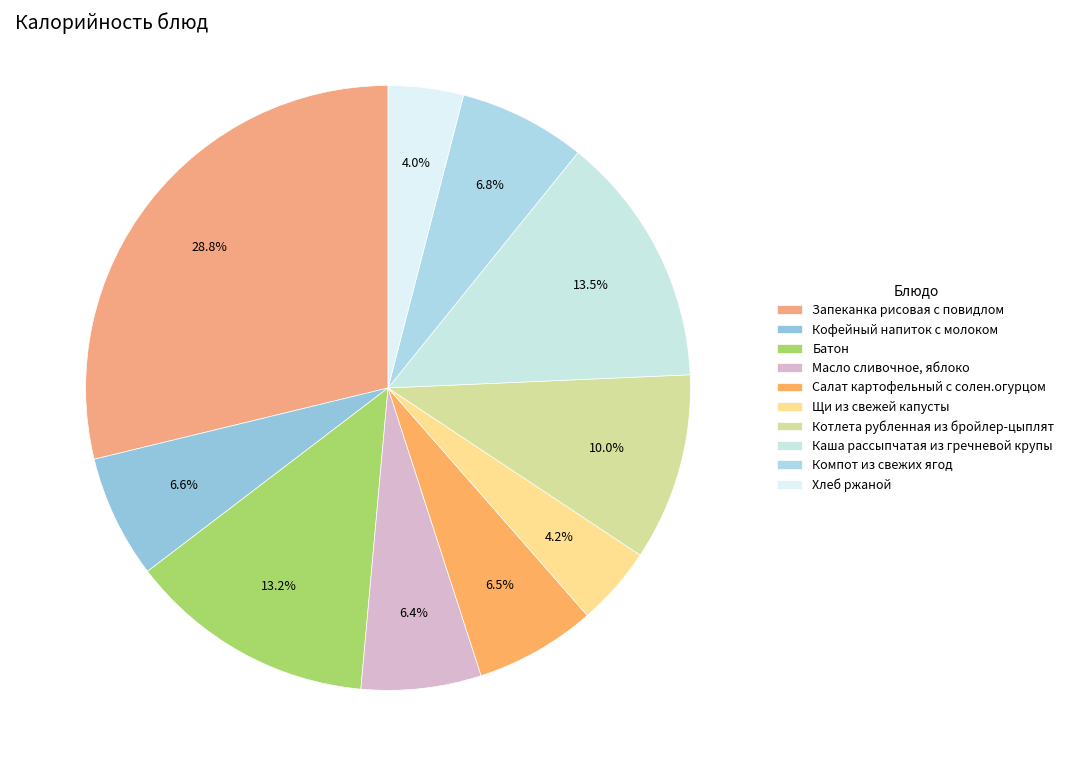

What is the largest slice in the pie chart?

Запеканка рисовая с повидлом